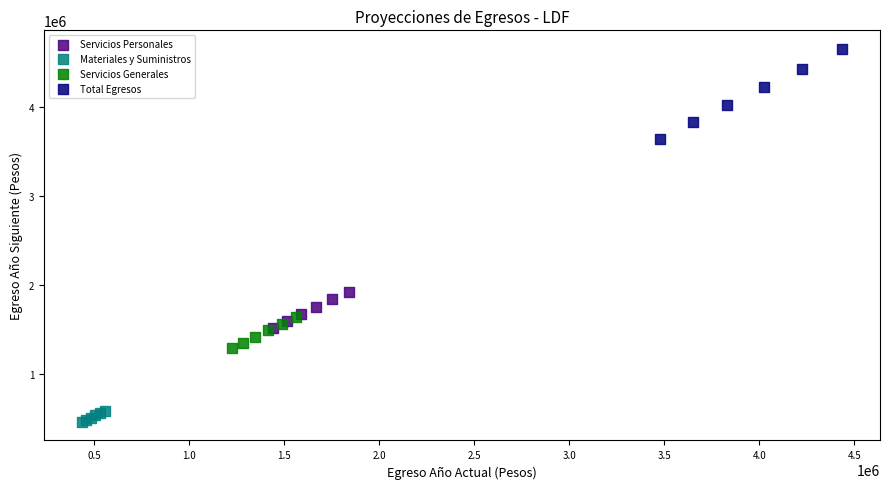

Which series contains the highest Y value?

Total Egresos